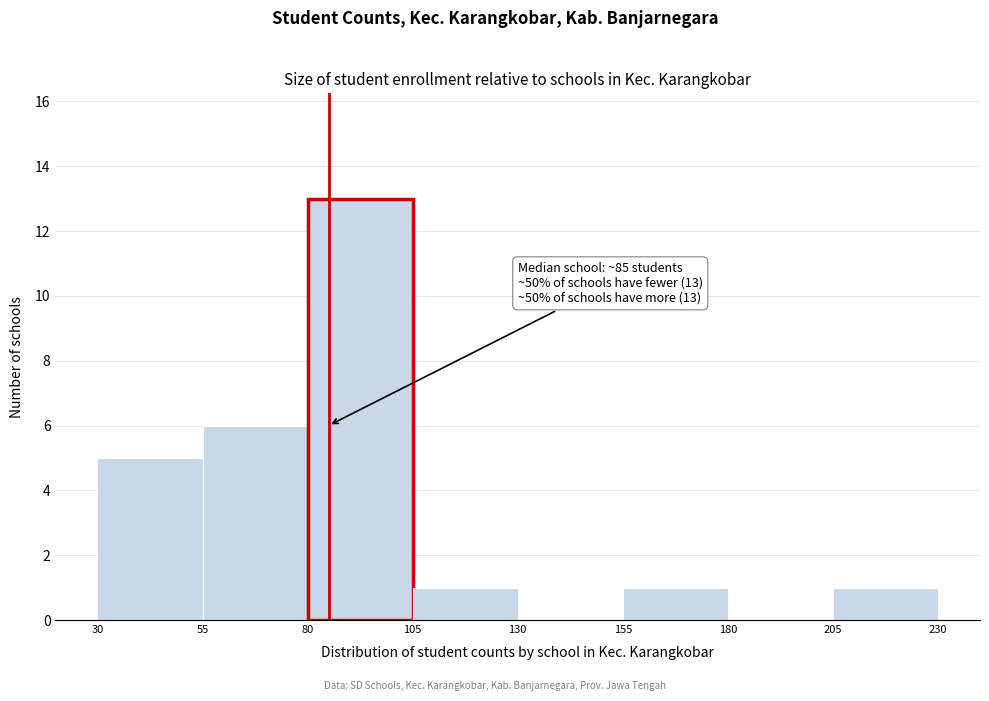

Over which range of the x-axis is the bar tallest?

80 to 105